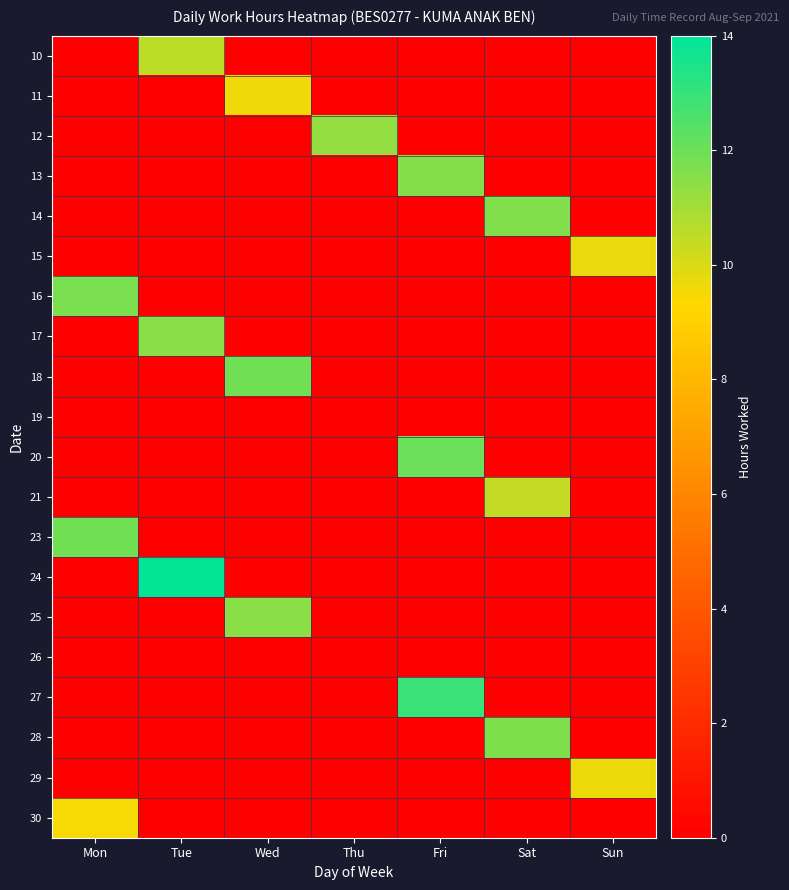

What is the difference between the highest and lowest values at Sat?

11.7